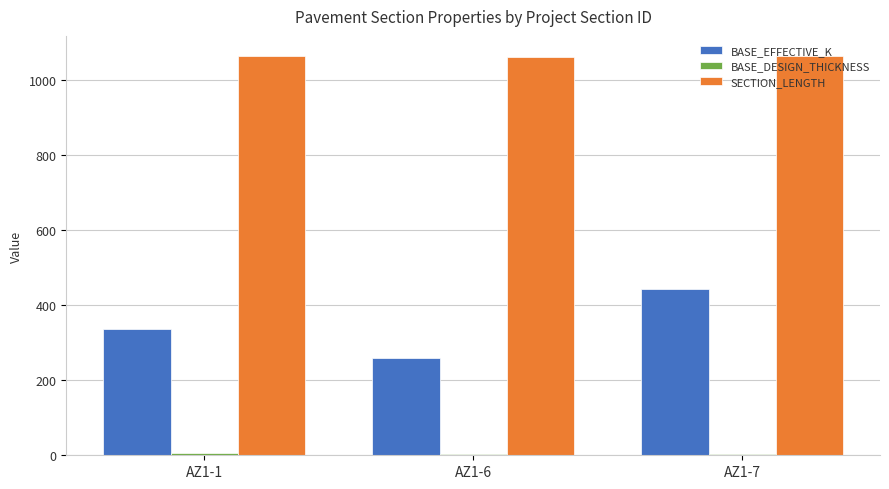

The value of SECTION_LENGTH at AZ1-1 is 1488. True or false?

False